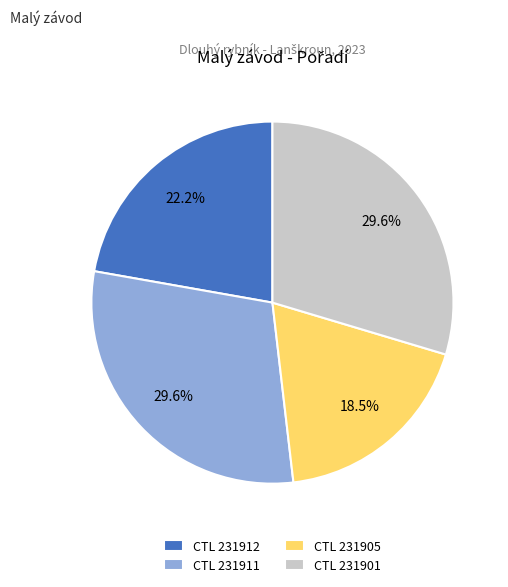

Which category has the smallest portion of the pie?

CTL 231905